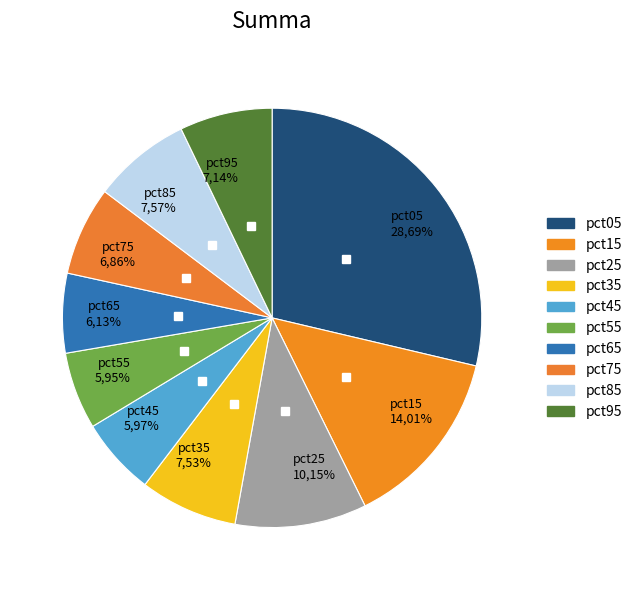

To the nearest percent, what is the difference between the pct85 and pct45 slice percentages?

2%